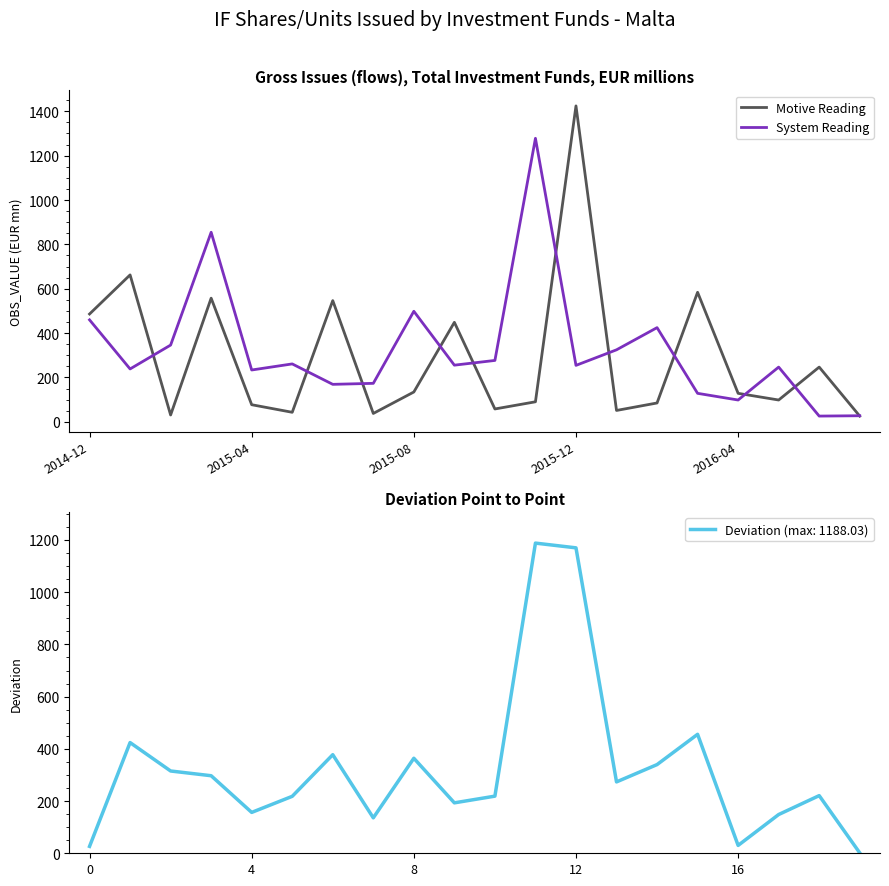

Which category has the highest value in the Motive Reading series?

2015-12